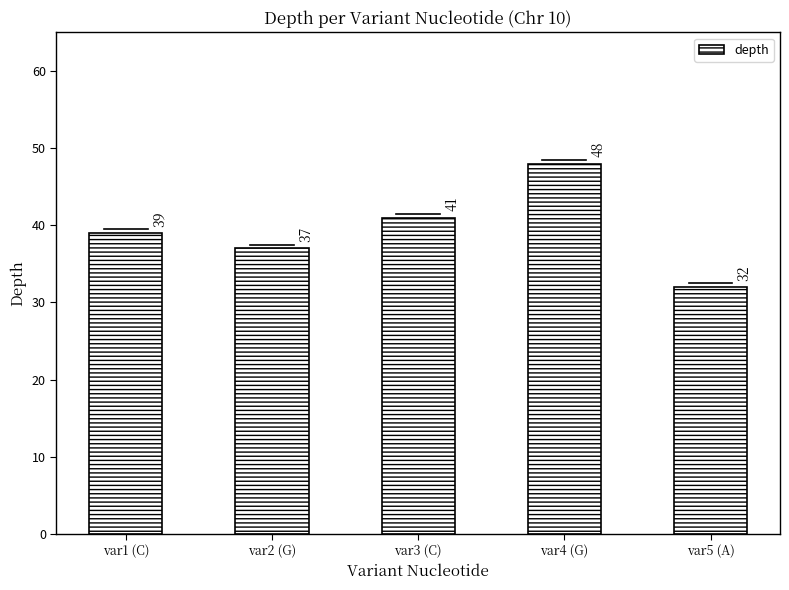

Reading left to right, what are all the values shown in this chart?

var1 (C)=39	var2 (G)=37	var3 (C)=41	var4 (G)=48	var5 (A)=32